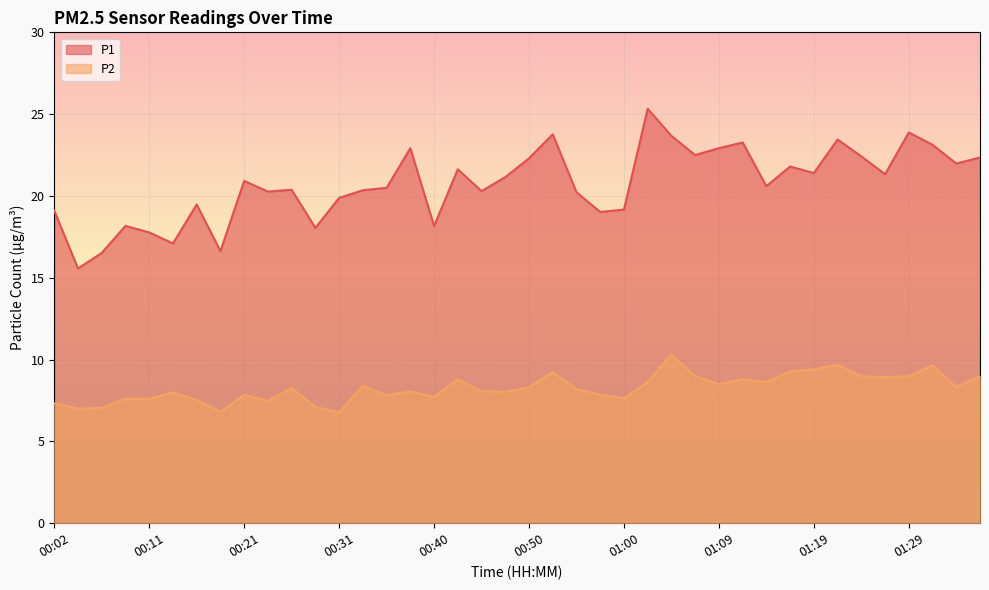

Reading left to right, transcribe all the data shown in this chart.

P1: 00:02=19.1	00:04=15.6	00:06=16.5	00:09=18.2	00:11=17.8	00:14=17.1	00:16=19.5	00:19=16.6	00:21=20.9	00:23=20.3	00:26=20.4	00:28=18.1	00:31=19.9	00:33=20.4	00:35=20.5	00:38=22.9	00:40=18.2	00:43=21.6	00:45=20.3	00:48=21.1	00:50=22.3	00:52=23.8	00:55=20.2	00:57=19.0	01:00=19.2	01:02=25.3	01:05=23.7	01:07=22.5	01:09=22.9	01:12=23.3	01:14=20.6	01:17=21.8	01:19=21.4	01:22=23.4	01:24=22.4	01:27=21.3	01:29=23.9	01:31=23.1	01:34=22.0	01:36=22.4
P2: 00:02=7.3	00:04=7.0	00:06=7.0	00:09=7.6	00:11=7.6	00:14=8.0	00:16=7.5	00:19=6.8	00:21=7.8	00:23=7.5	00:26=8.3	00:28=7.1	00:31=6.8	00:33=8.4	00:35=7.8	00:38=8.1	00:40=7.7	00:43=8.8	00:45=8.1	00:48=8.0	00:50=8.3	00:52=9.2	00:55=8.2	00:57=7.8	01:00=7.6	01:02=8.6	01:05=10.3	01:07=9.0	01:09=8.5	01:12=8.8	01:14=8.6	01:17=9.3	01:19=9.4	01:22=9.7	01:24=9.0	01:27=8.9	01:29=9.0	01:31=9.7	01:34=8.3	01:36=9.0